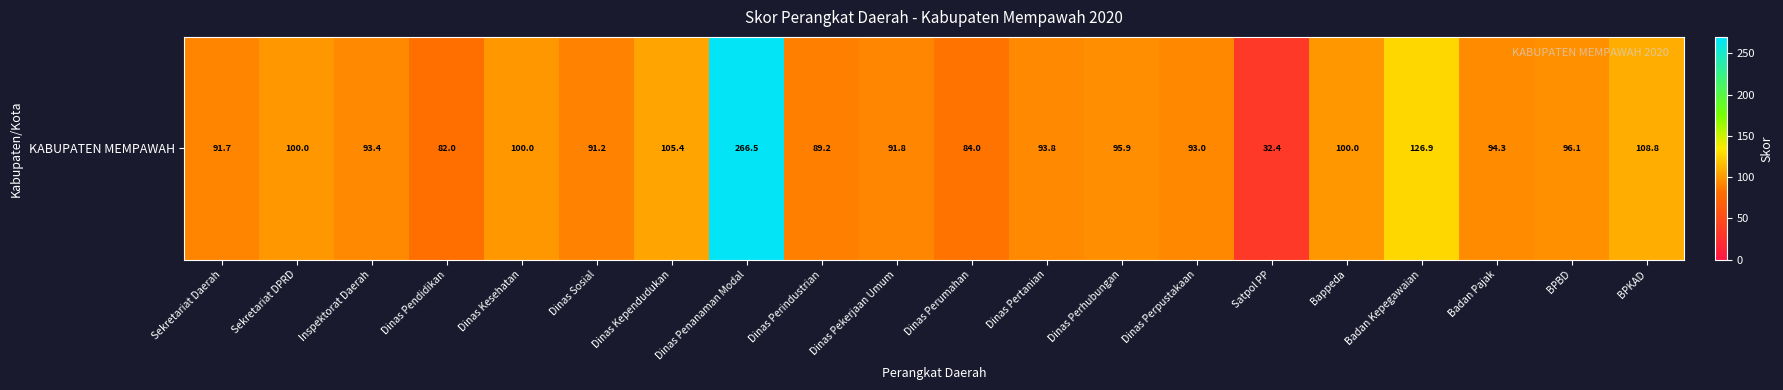

What is the sum of the values at Dinas Penanaman Modal and Badan Kepegawaian?

393.3